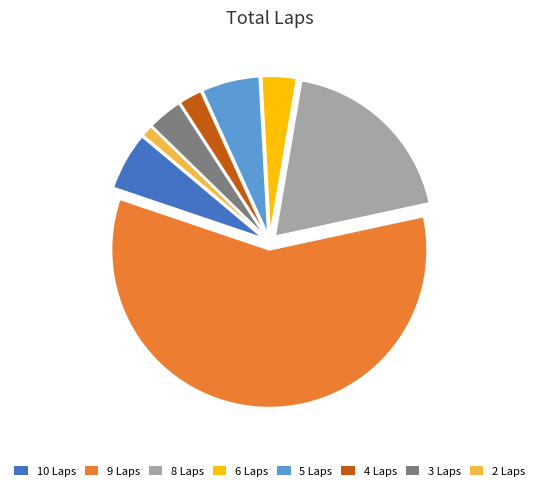

How many slices are in this pie chart?

8